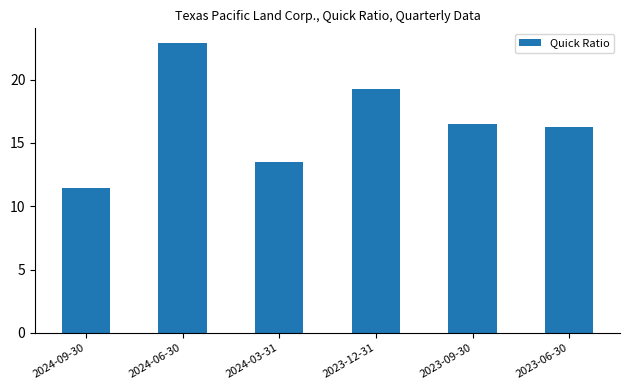

What is the average value?

16.6